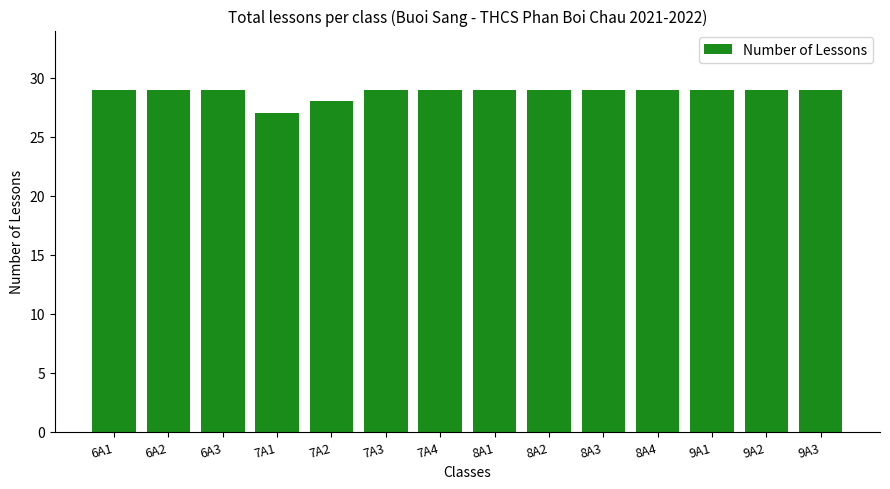

What value does the data have at 7A4?

29